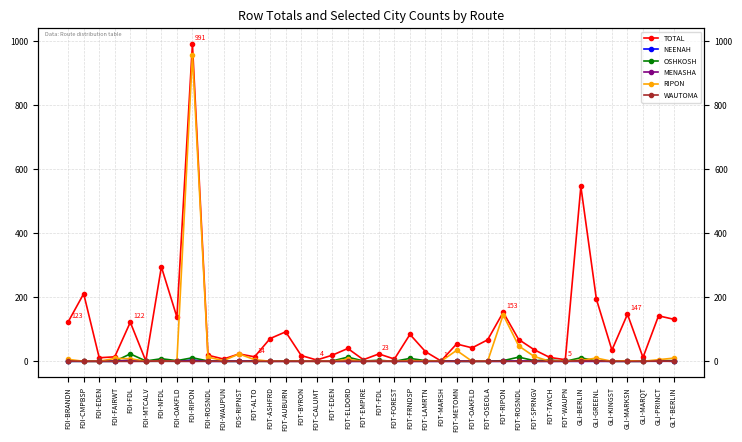

Which series has the largest total across all categories?

TOTAL